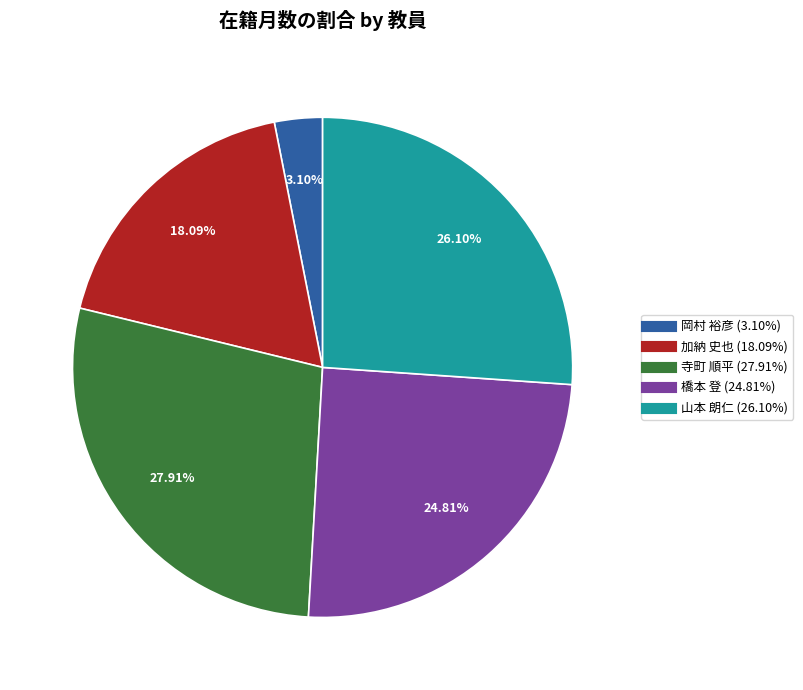

To the nearest percent, what portion does 山本 朗仁 represent?

26%